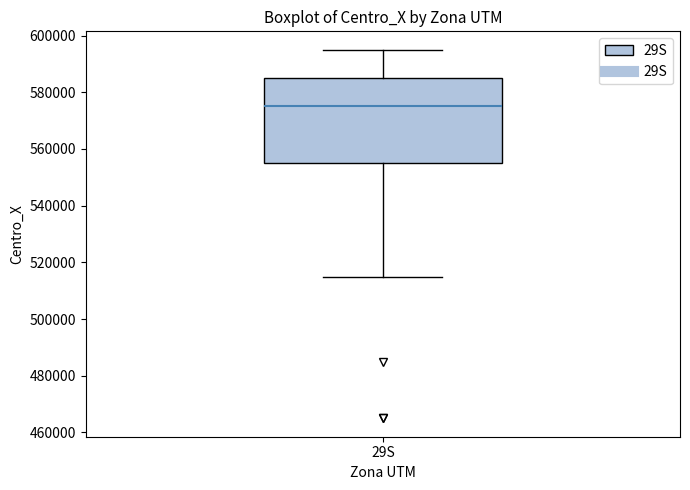

Transcribe this box plot: give where the median line is, the range the box spans, and where the two whiskers end, as read against the y-axis. The values are not printed on the chart, so give them approximately, as read against the axis.

median 576000, box 556000 to 586000, whiskers 516000 to 596000